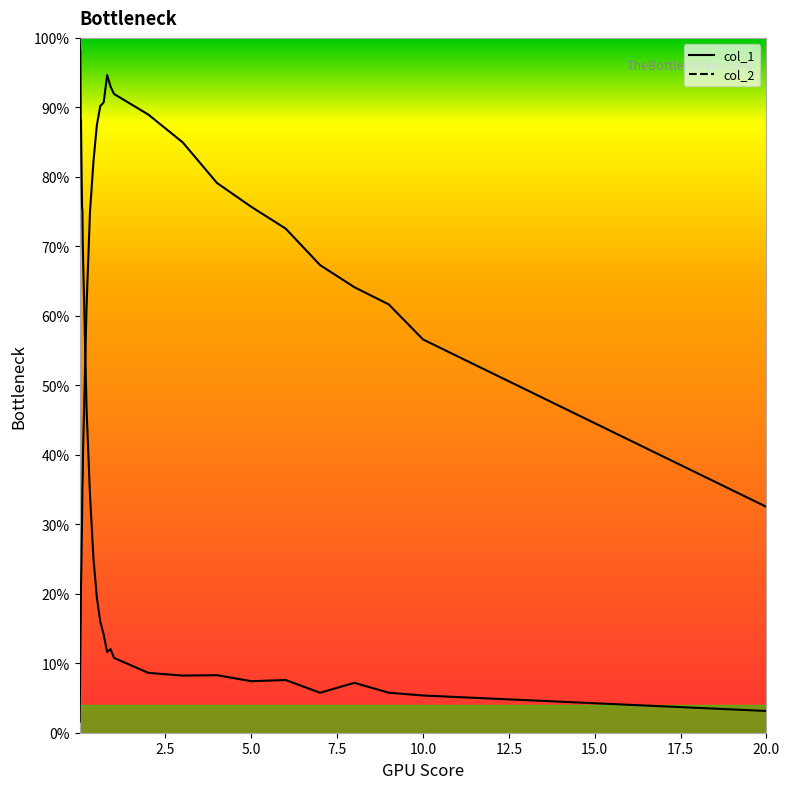

Does the chart have visible grid lines?

No